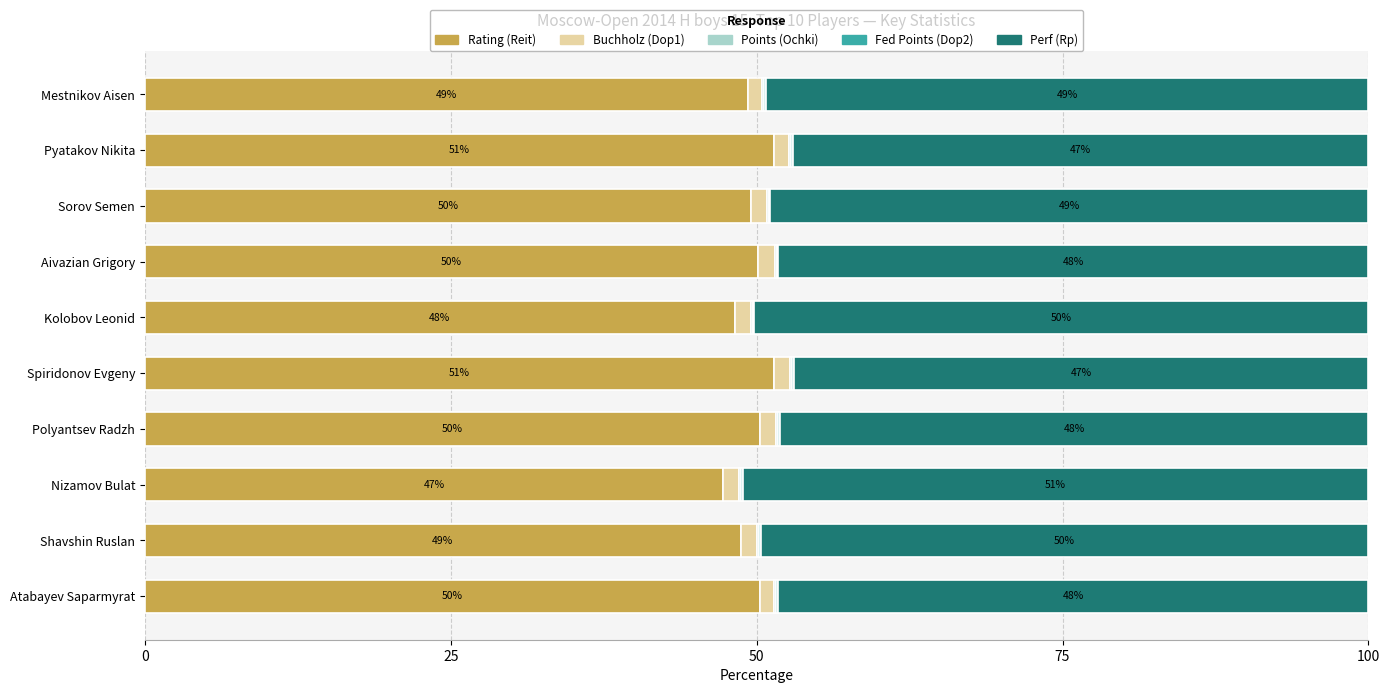

True or false: Rating (Reit) has a value of 49.5 at Sorov Semen.

True